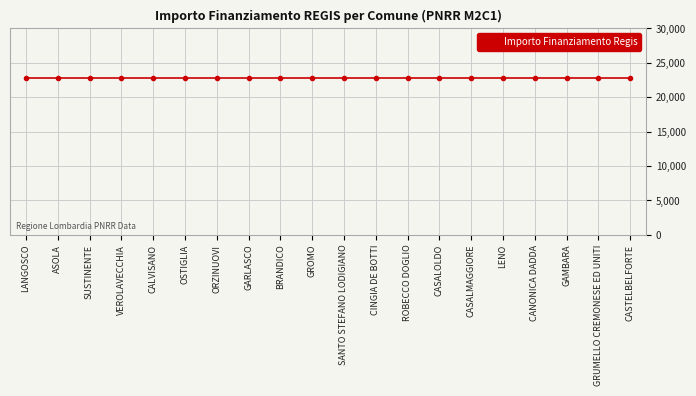

Does the chart display data point markers on the line(s)?

Yes